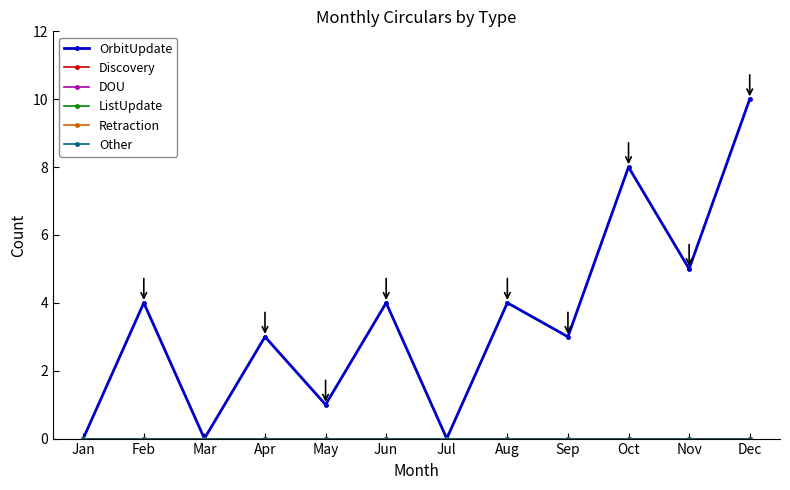

Between Nov and Apr, which is larger?

Nov